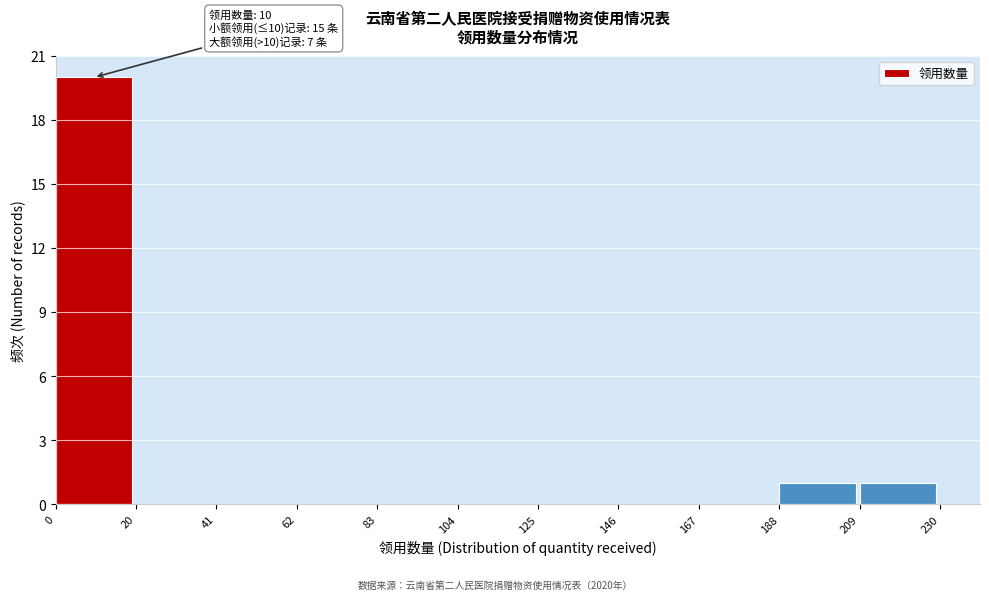

Over which range of the x-axis is the bar tallest?

0 to 20